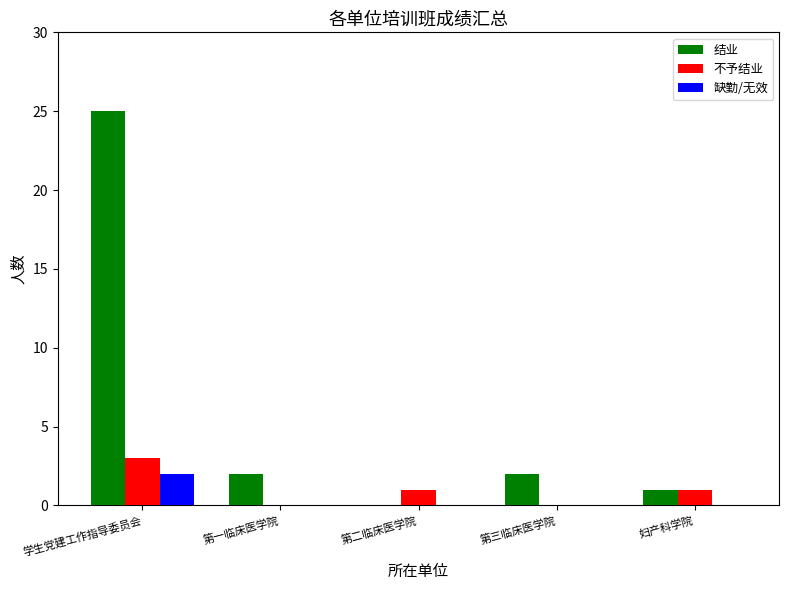

What is the sum of the 结业 values at 第二临床医学院 and 学生党建工作指导委员会?

25